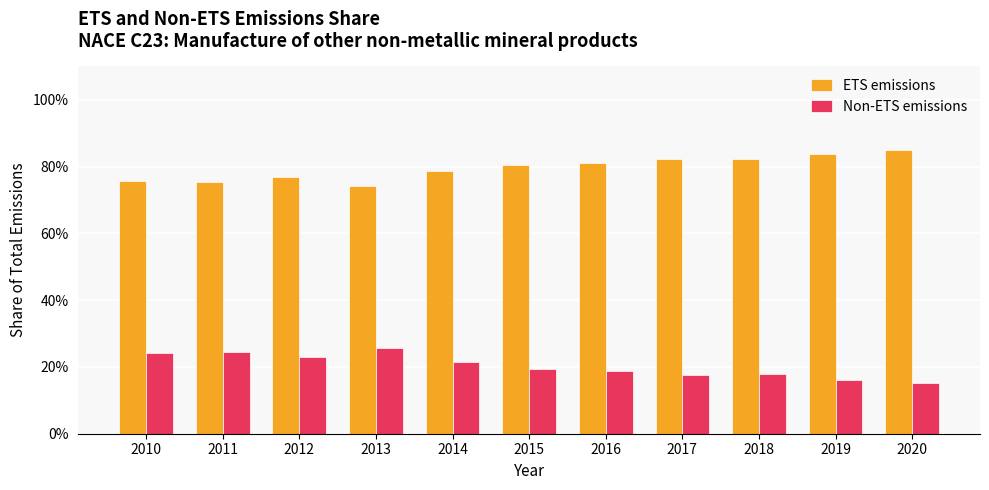

Rank the series at 2013 from highest to lowest value.

ETS emissions, Non-ETS emissions